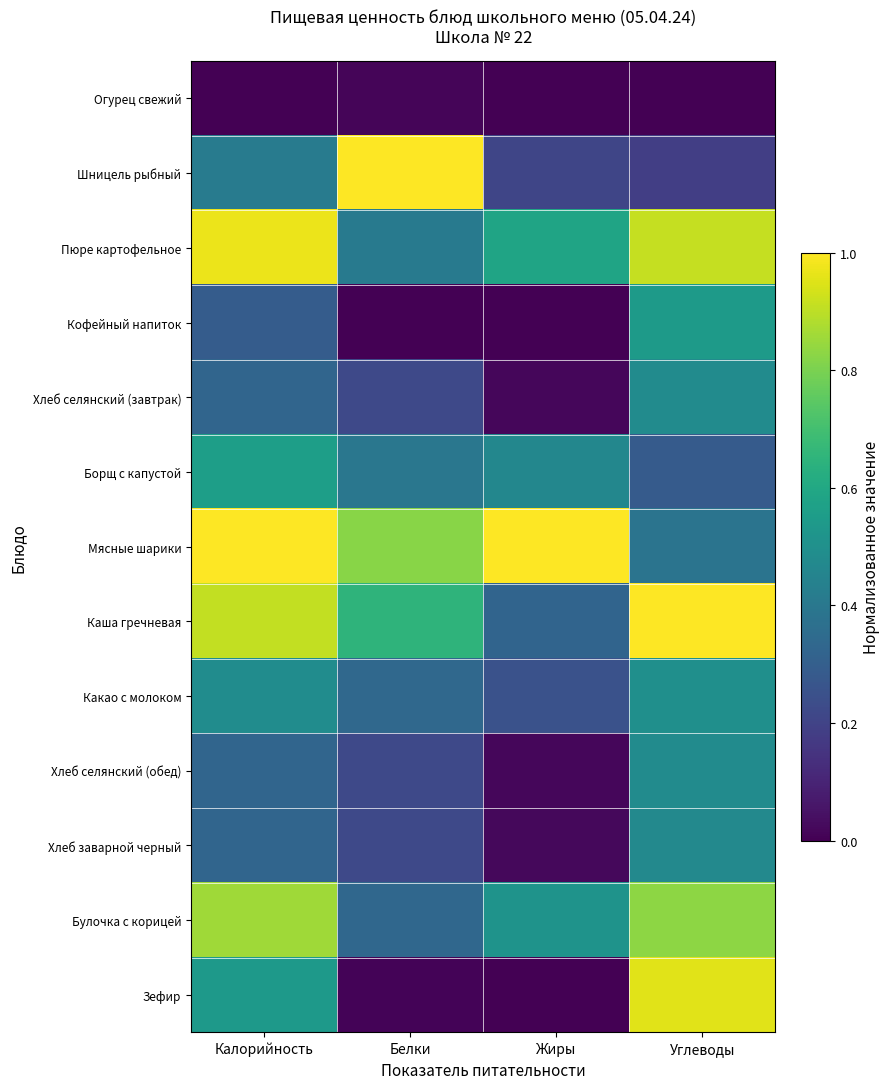

Count the number of data series in this chart.

13